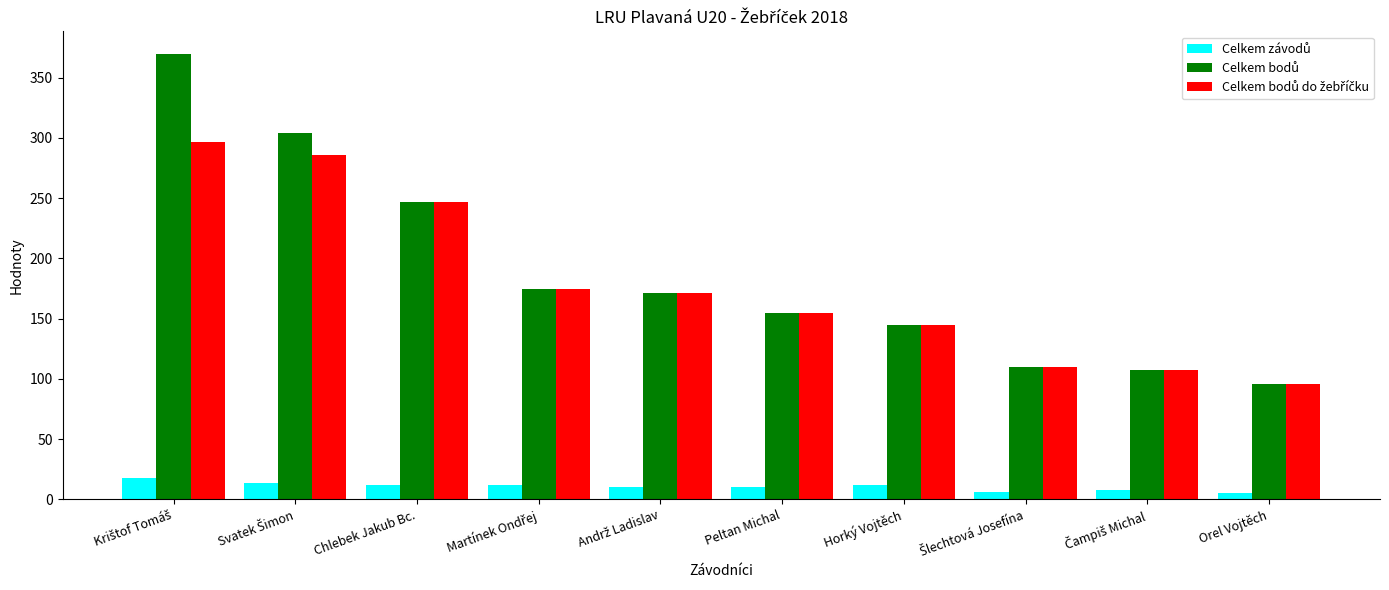

The value of Celkem závodů at Martínek Ondřej is 3. True or false?

False